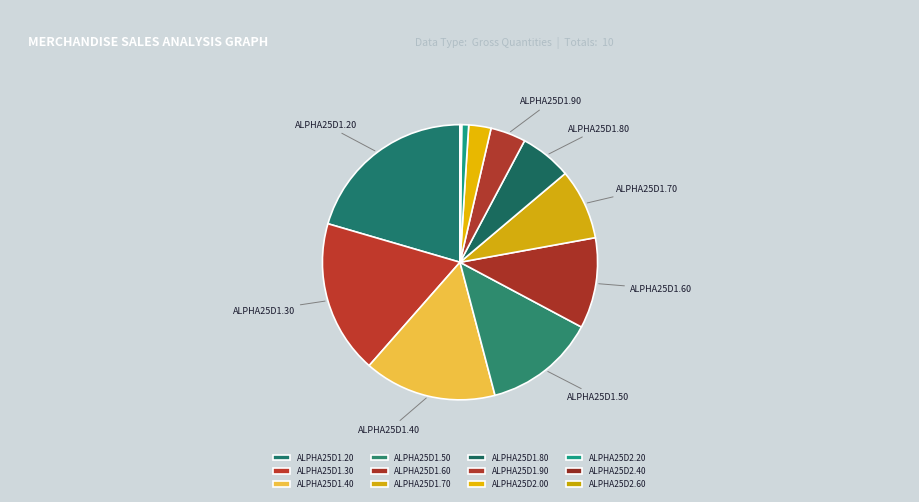

Is it true that ALPHA25D1.90 is 4% of the pie?

True